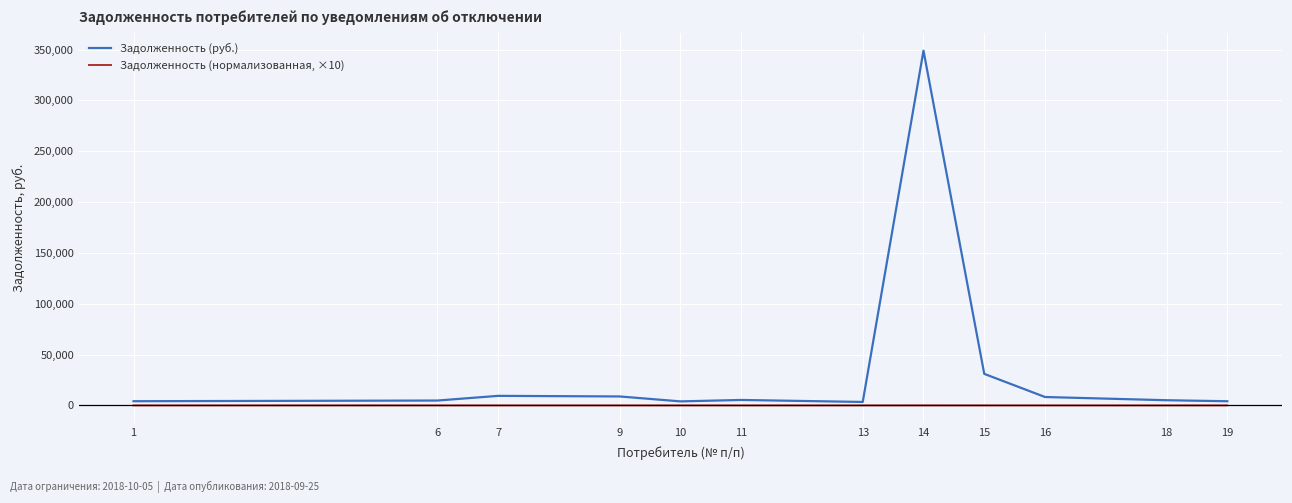

Is the value of Задолженность (нормализованная, ×10) at 15 greater than the value of Задолженность (руб.) at 15?

No